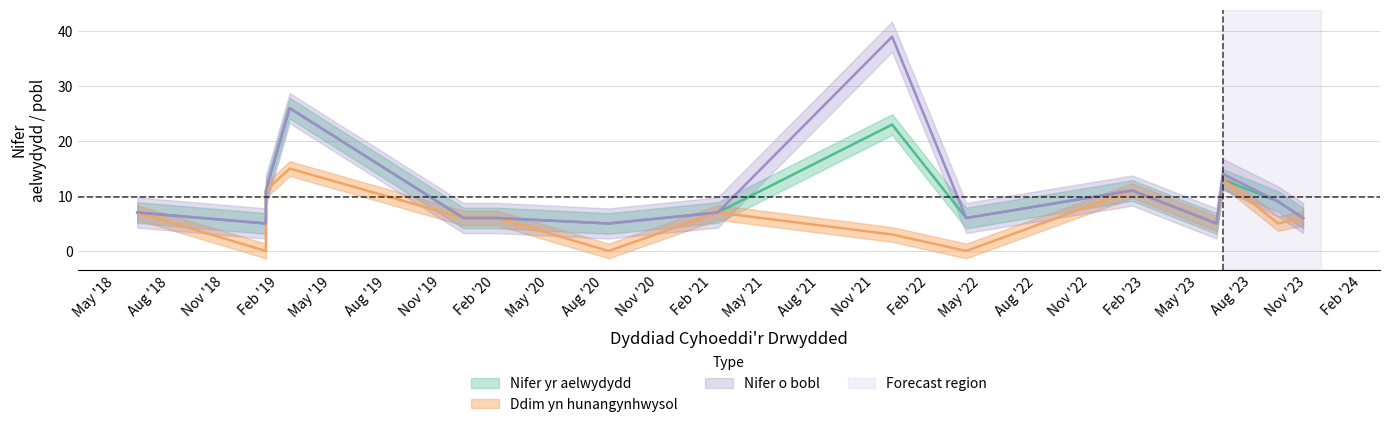

Where is Nifer yr aelwydydd nearest to the value 15?

2023-06-12